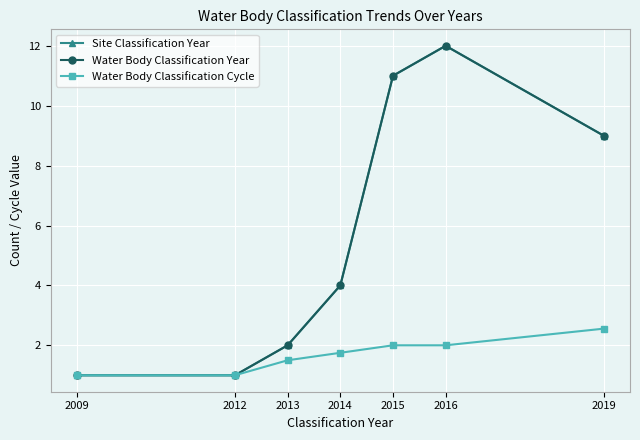

True or false: Water Body Classification Cycle and Site Classification Year intersect in this chart.

False